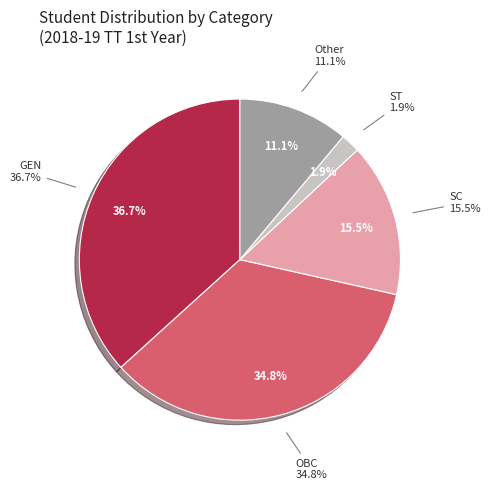

Approximately how many times larger is the value at GEN compared to SC?

2.4